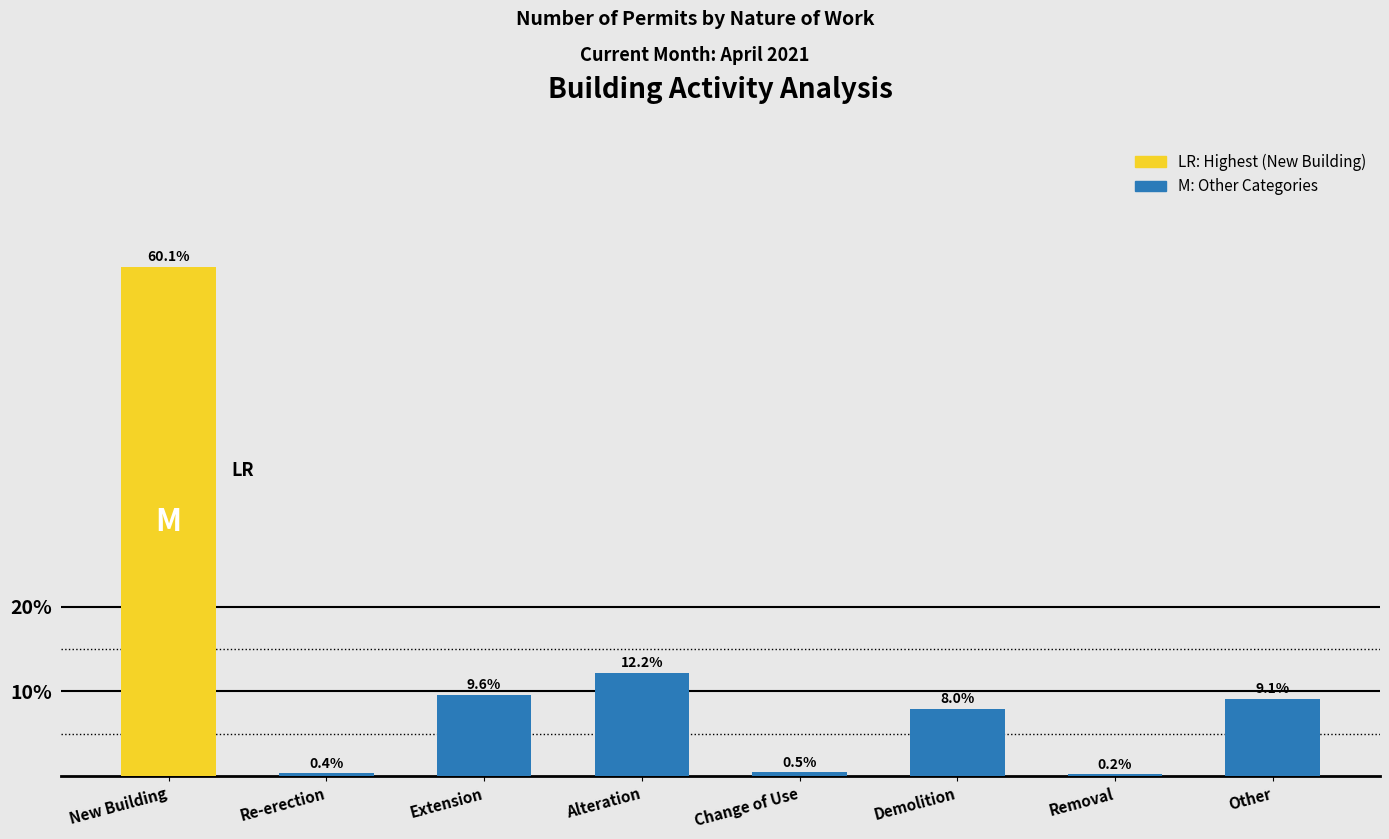

Reading left to right, extract all data points from this chart.

New Building=60.1	Re-erection=0.4	Extension=9.6	Alteration=12.2	Change of Use=0.5	Demolition=8.0	Removal=0.2	Other=9.1